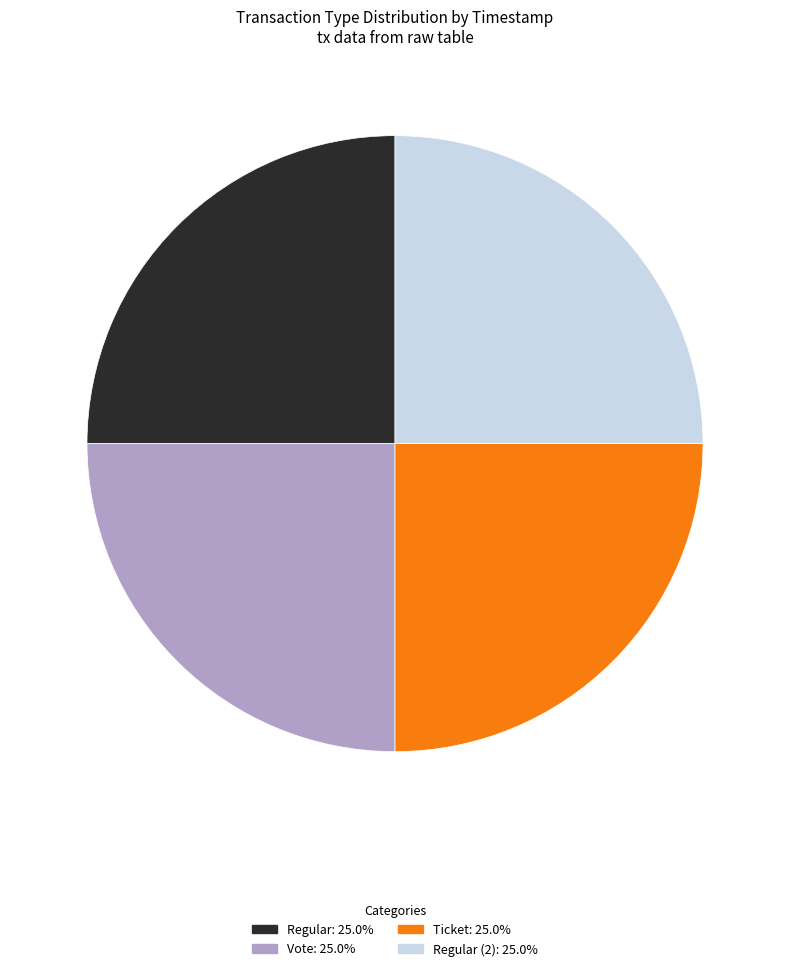

Is there any slice that represents more than half of the pie?

No